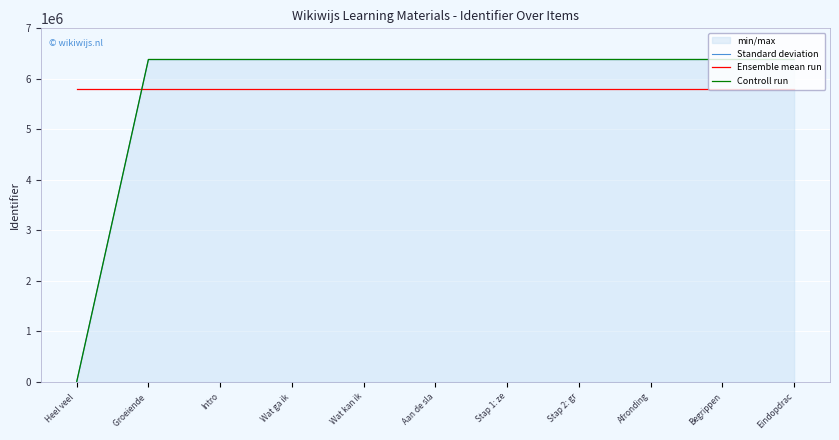

How many interior local valleys does the Standard deviation series have?

3